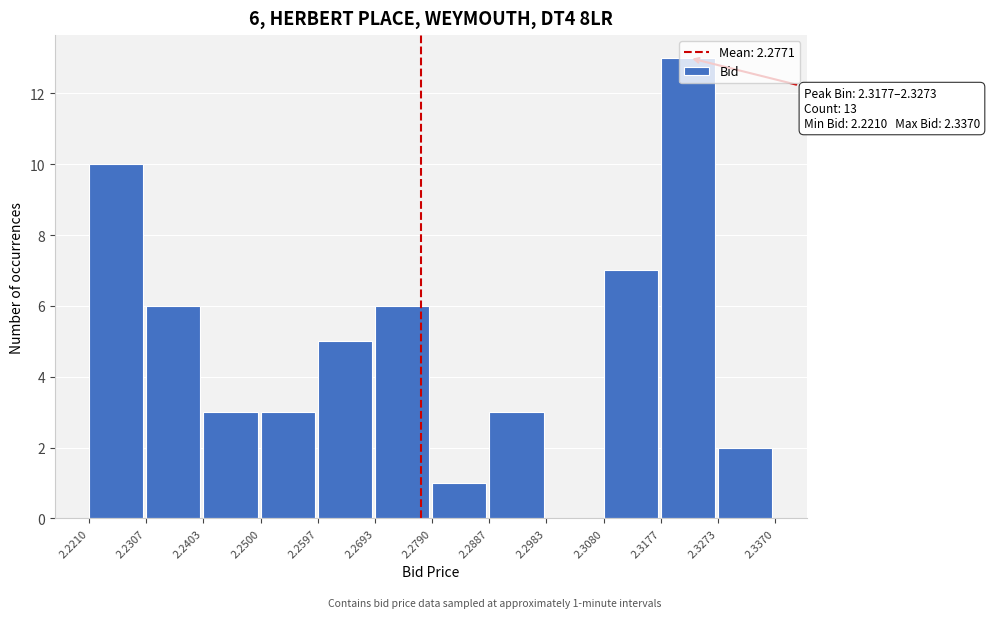

Over which range of the x-axis is the bar tallest?

2.3177 to 2.3273